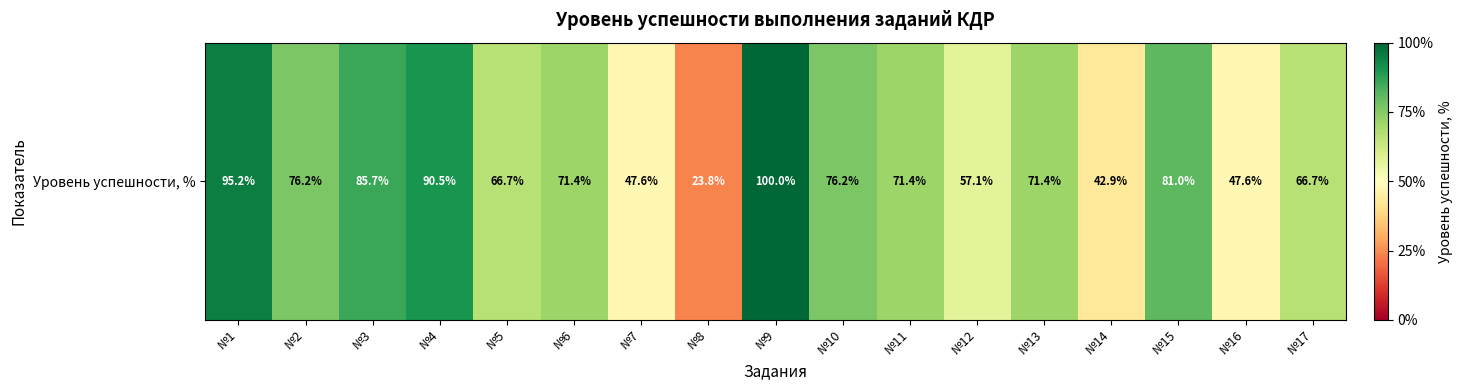

The chart shows a value of 169.2 at №9. True or false?

False